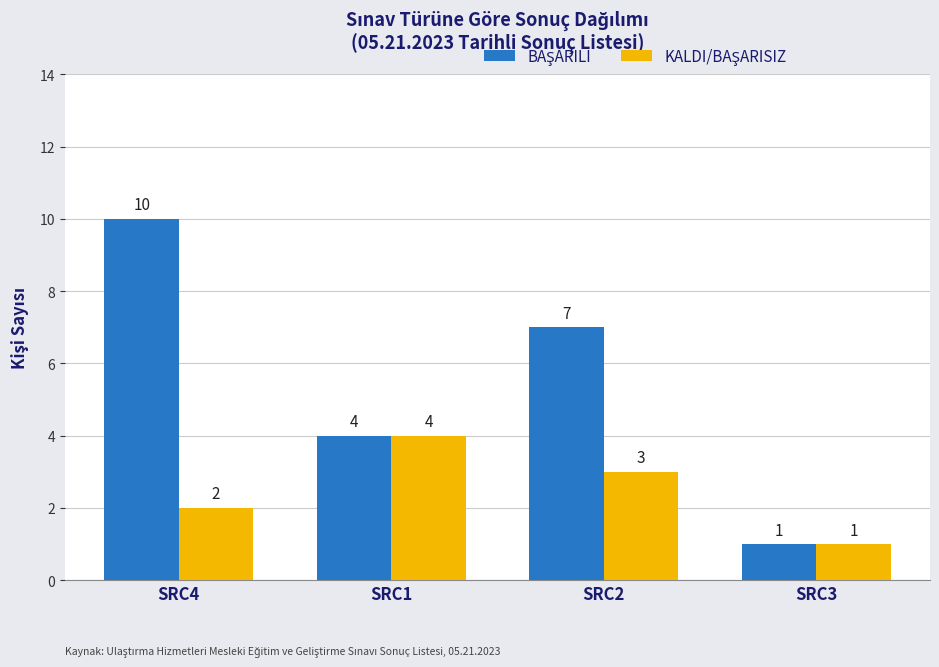

At which category is the sum across all series the highest?

SRC4